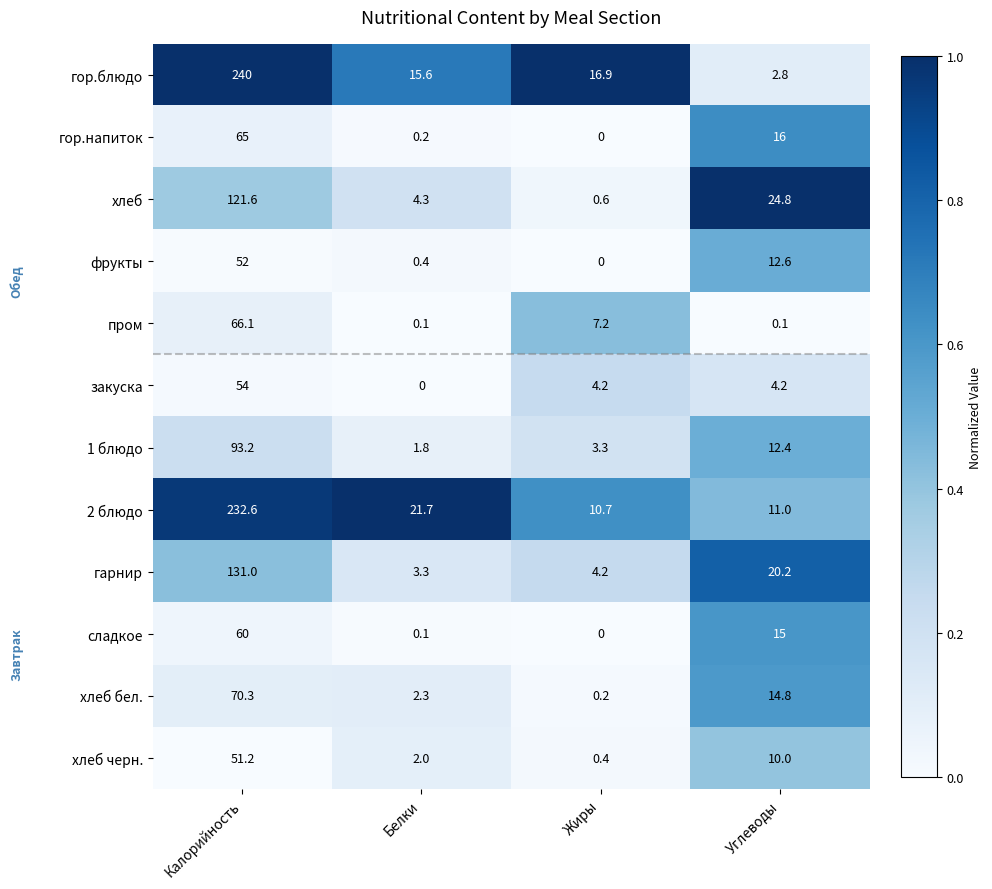

Between Калорийность and Жиры, which series saw the biggest shift?

гор.блюдо